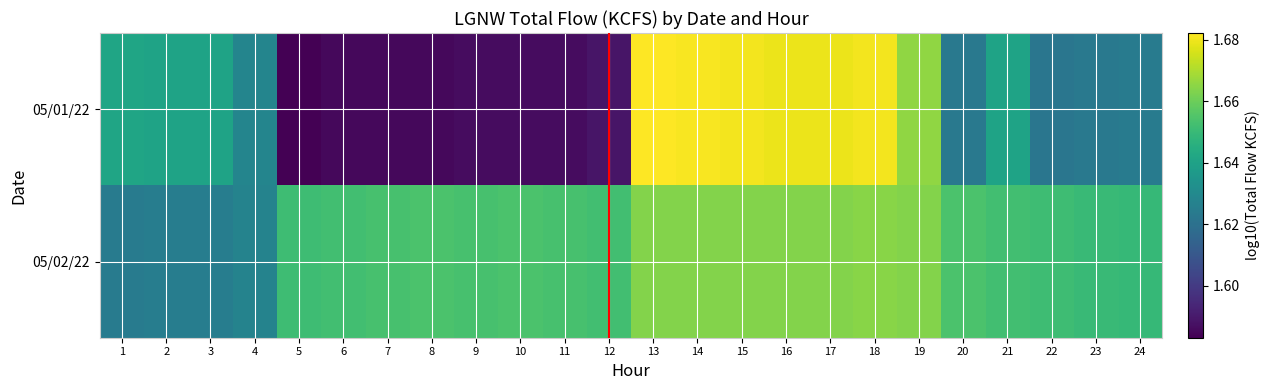

Rank the series by their average value, from highest to lowest.

05/02/22, 05/01/22